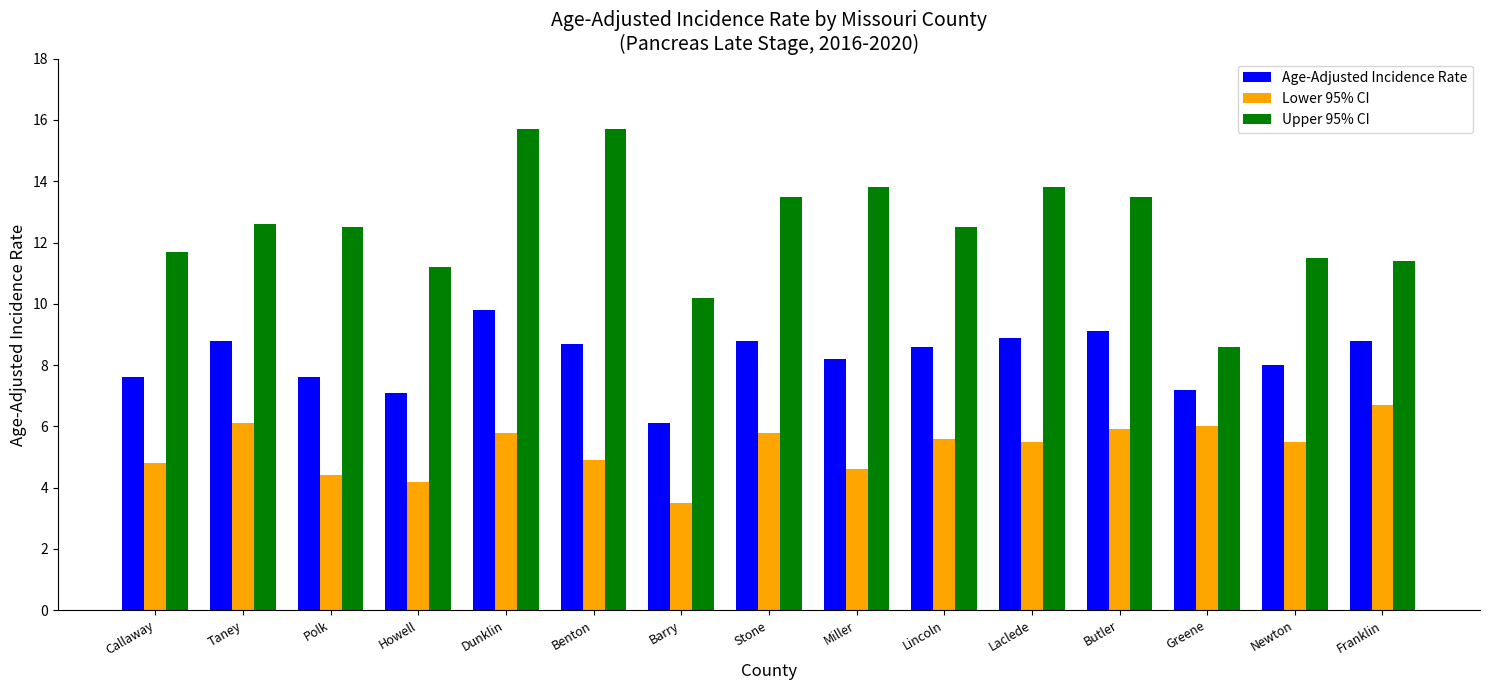

Which series has the largest total across all categories?

Upper 95% CI